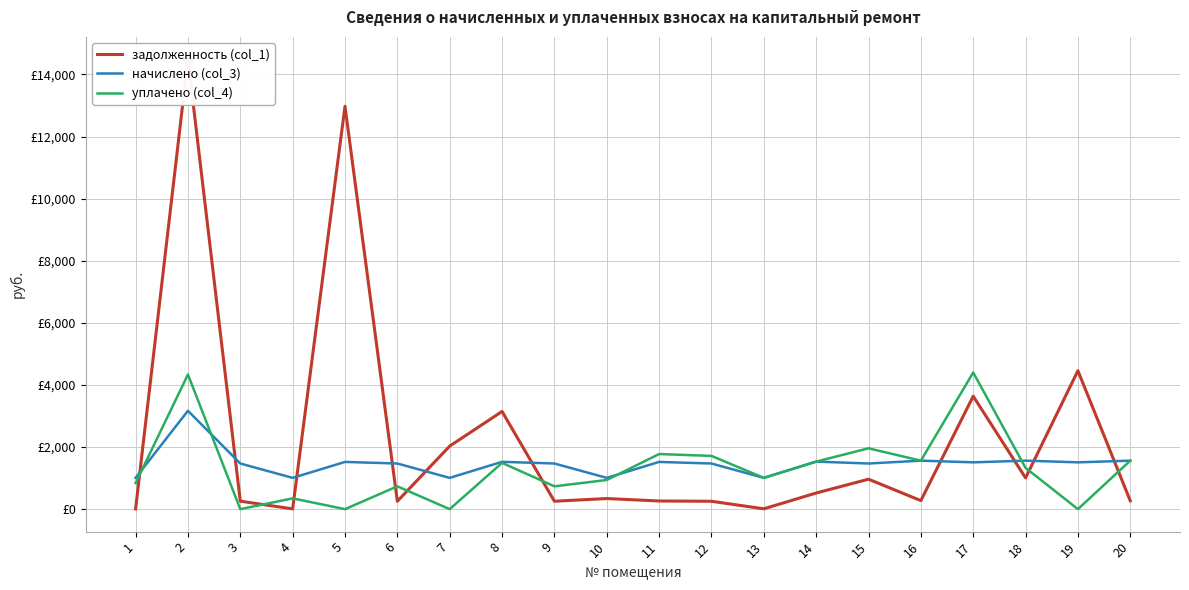

How many intersections are there between начислено (col_3) and уплачено (col_4)?

7